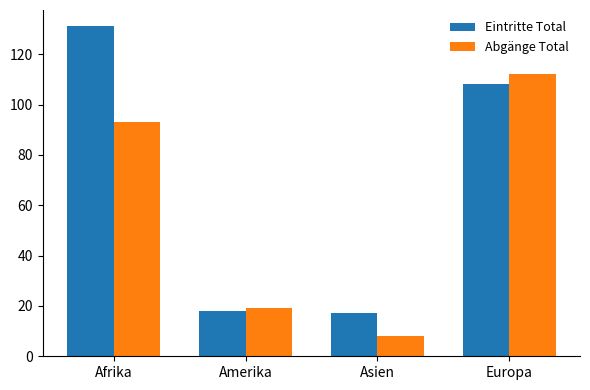

Rank the categories by Abgänge Total value from lowest to highest.

Asien, Amerika, Afrika, Europa